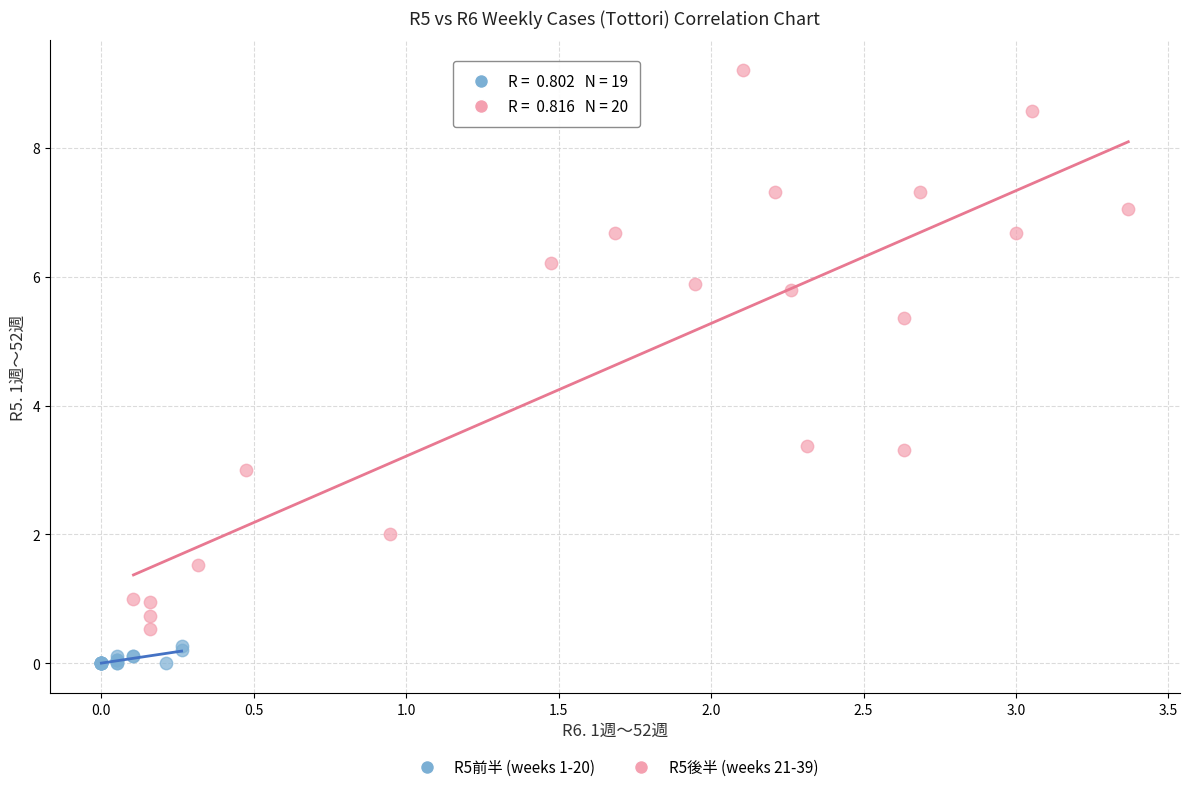

Which series has the widest spread of Y values?

R5後半 (weeks 21-39)